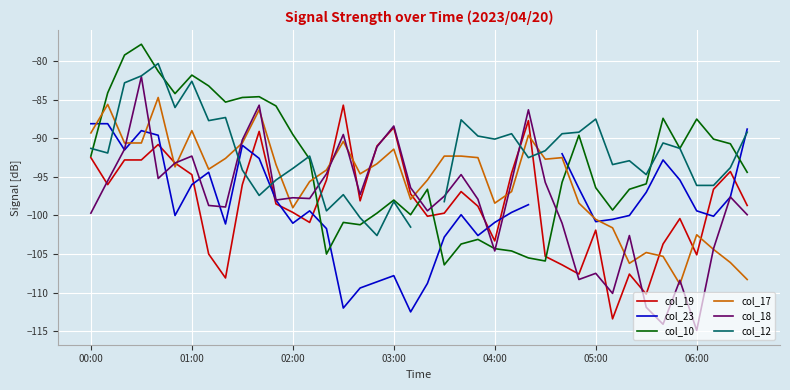

What is the average value of the col_17 series?

-95.7